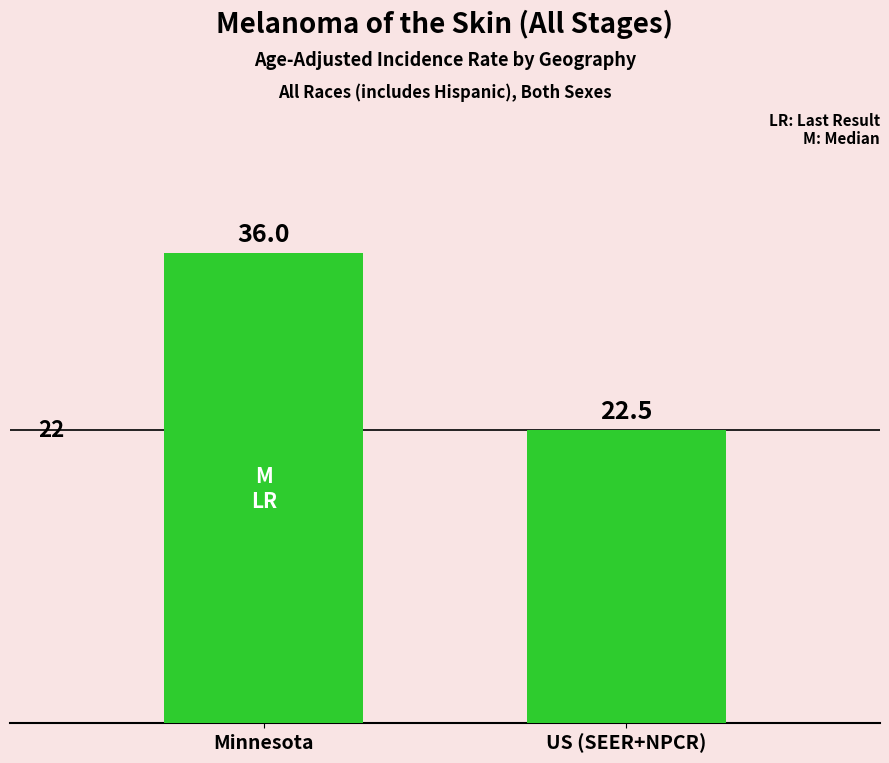

What is the ratio of the value at Minnesota to the value at US (SEER+NPCR)?

1.6